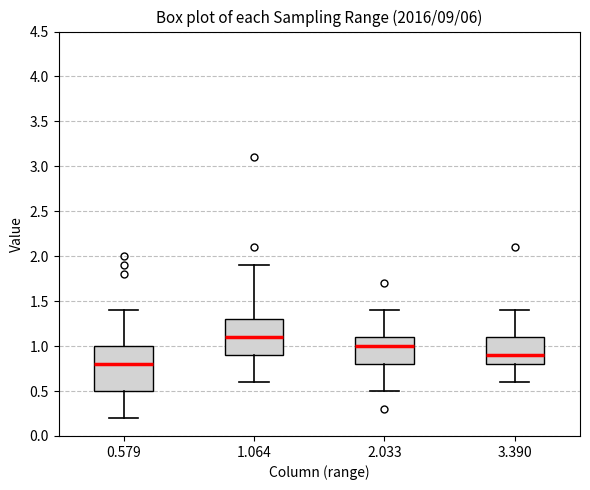

Reading left to right, transcribe this box plot: for each box, give where its median line is, the range the box spans, and where its two whiskers end, as read against the y-axis. The values are not printed on the chart, so give them approximately, as read against the axis.

0.579: median 0.8, box 0.5 to 1.0, whiskers 0.2 to 1.4
1.064: median 1.1, box 0.9 to 1.3, whiskers 0.6 to 1.9
2.033: median 1.0, box 0.8 to 1.1, whiskers 0.5 to 1.4
3.390: median 0.9, box 0.8 to 1.1, whiskers 0.6 to 1.4